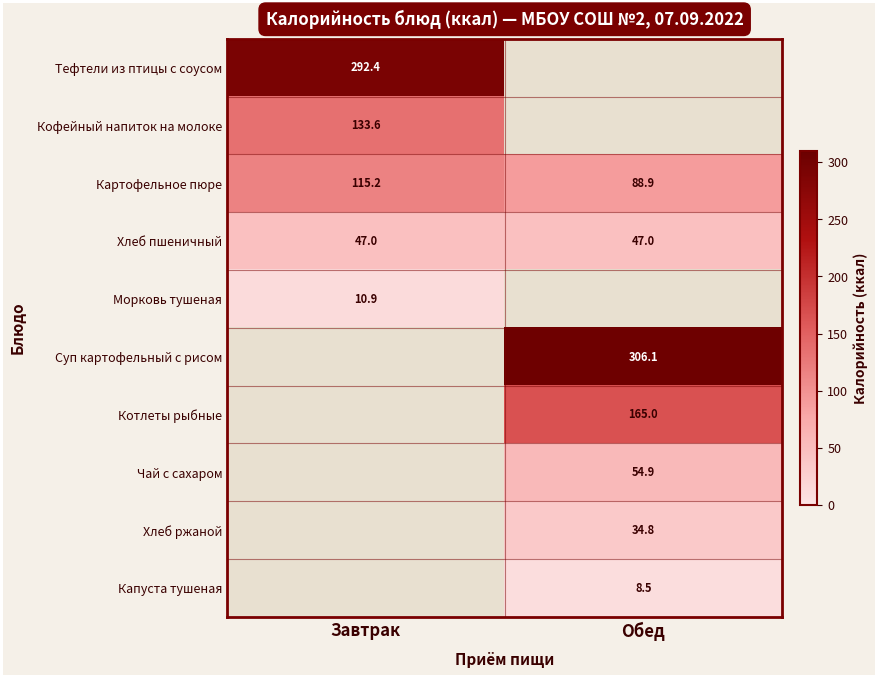

What is the sum of the Картофельное пюре values at Обед and Завтрак?

204.1